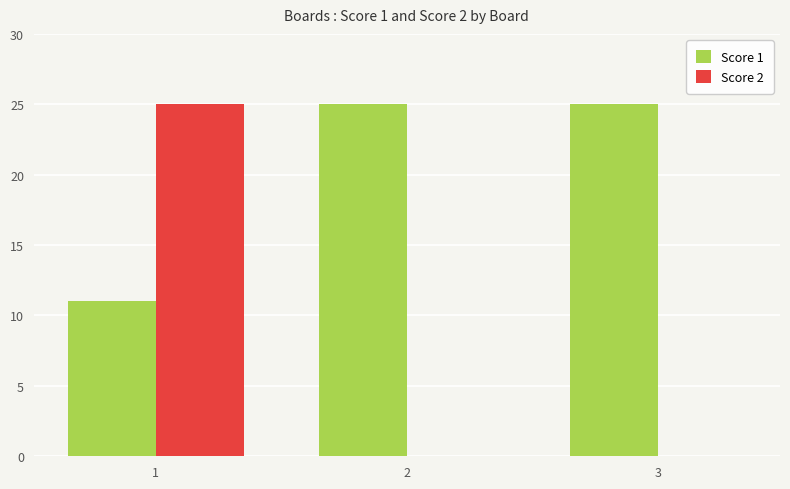

How many categories are shown in the chart?

3